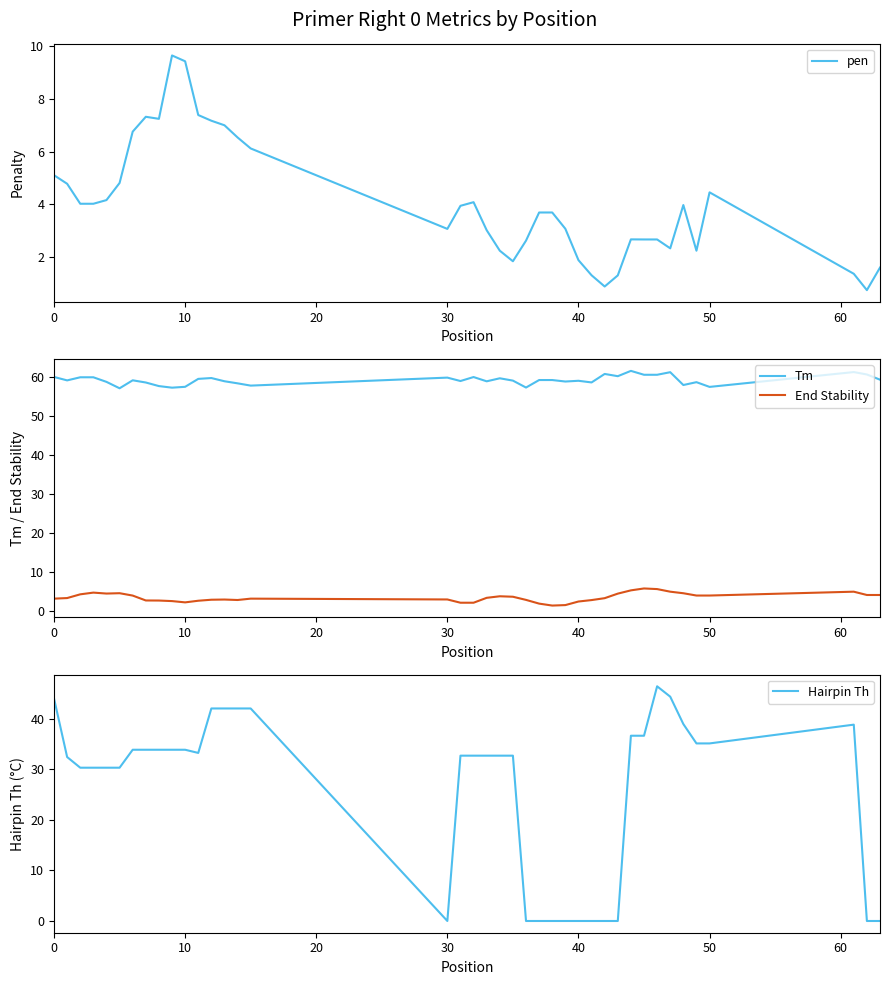

True or false: Hairpin Th and Tm intersect in this chart.

False